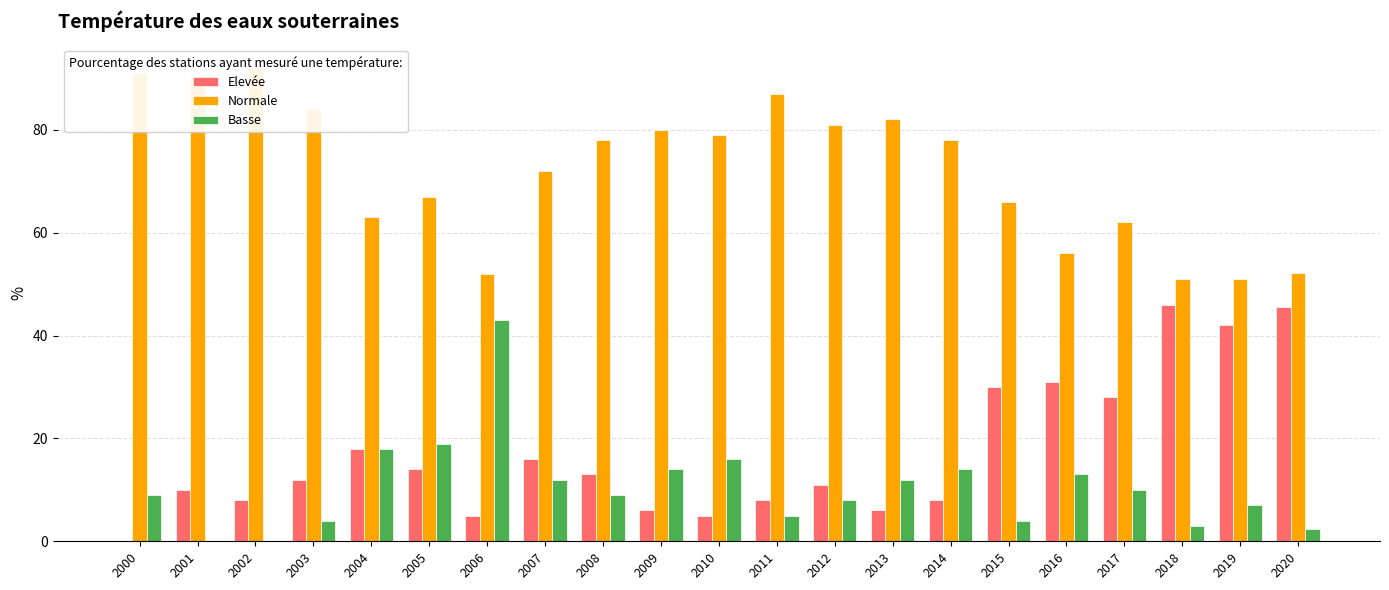

Which category has the lowest value across all series?

2000